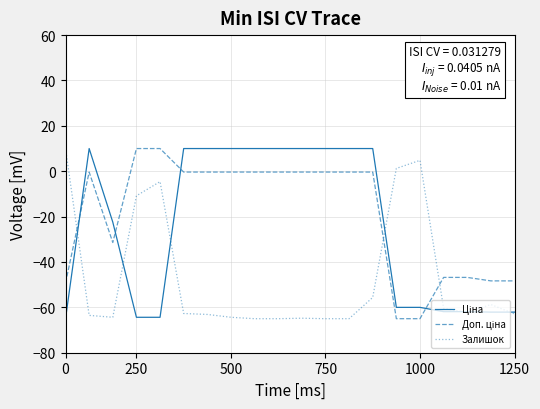

What is the highest value of the Залишок series?

10.0